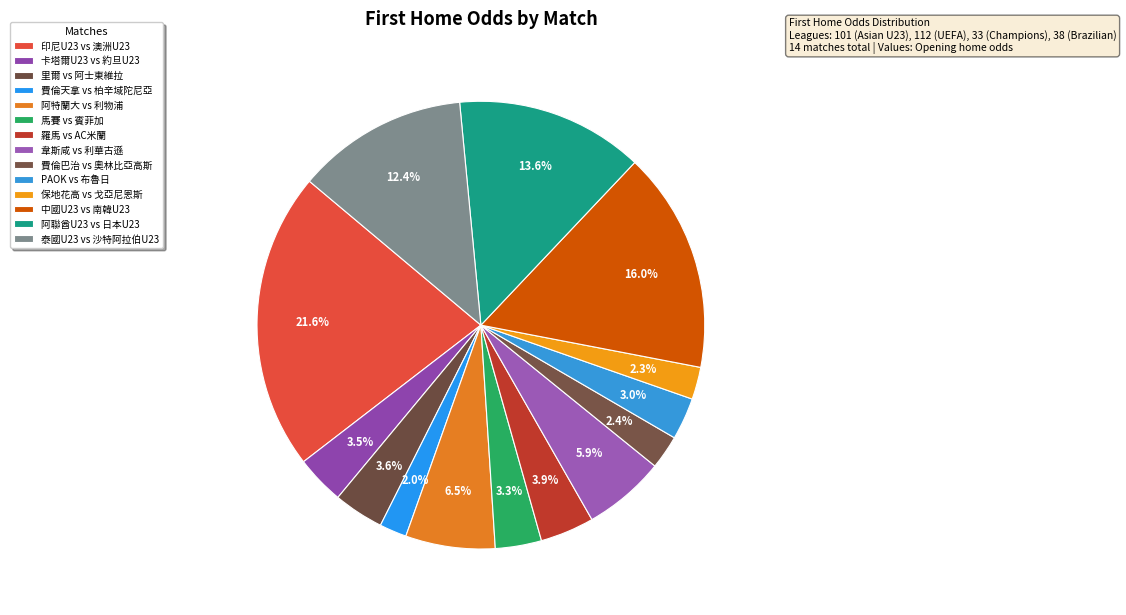

What is the change in value from 韋斯咸 vs 利華古遜 to PAOK vs 布魯日?

-1.8